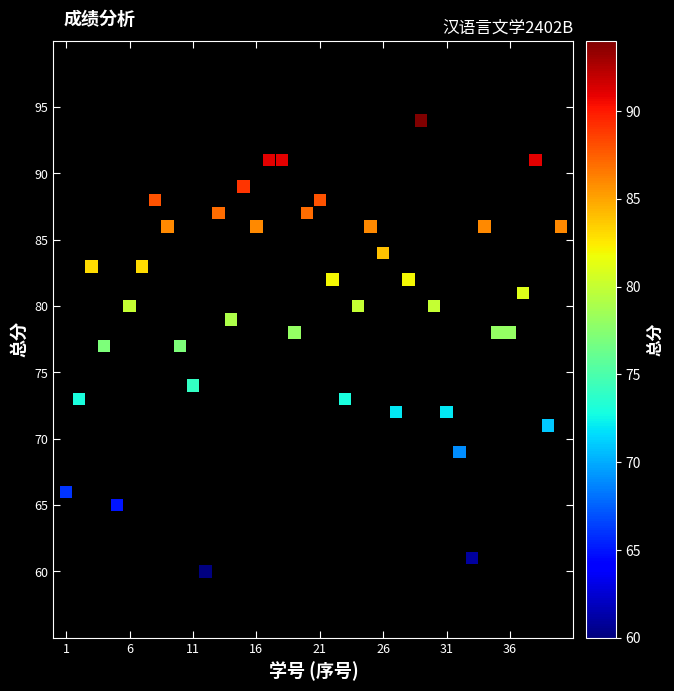

What is the range of Y values (max minus min)?

34